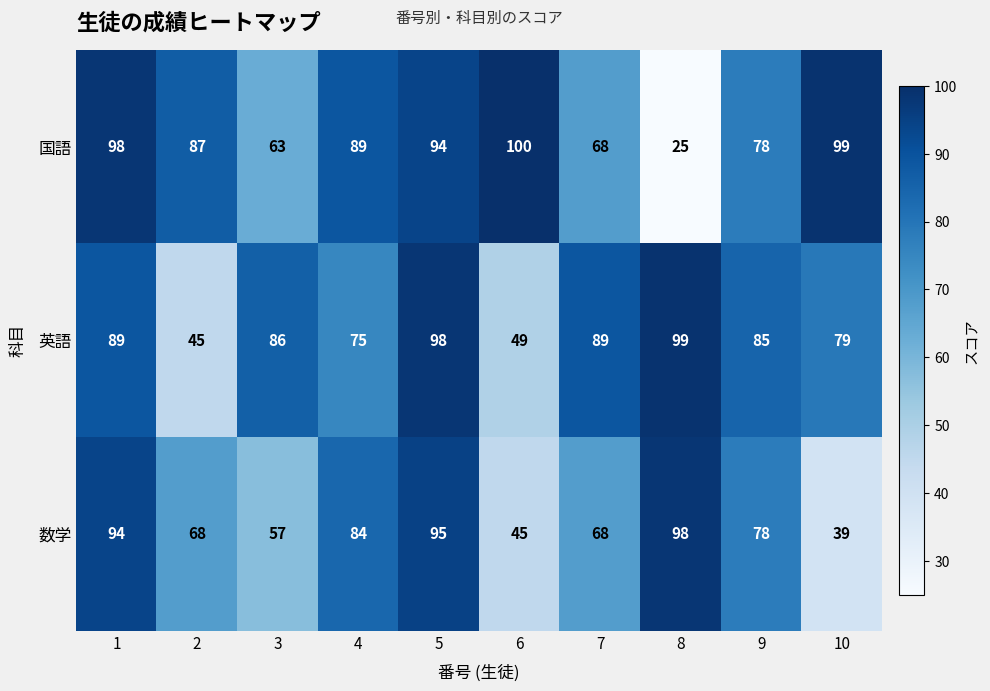

At which label is 国語 closest to 62?

3